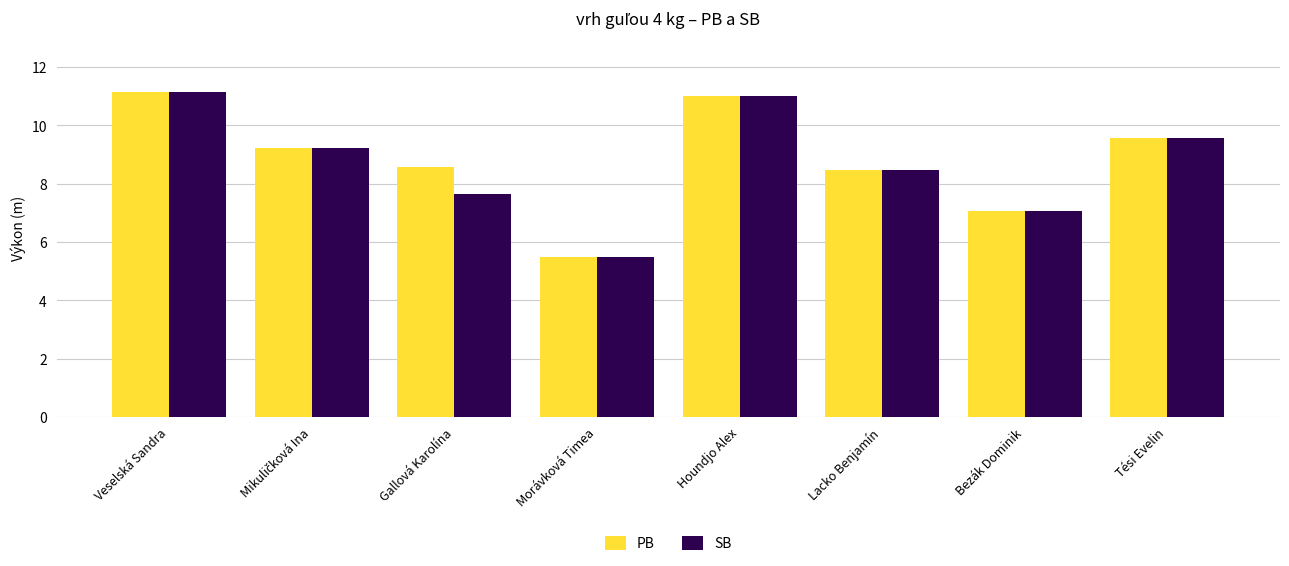

What is the average value of the SB series?

8.7